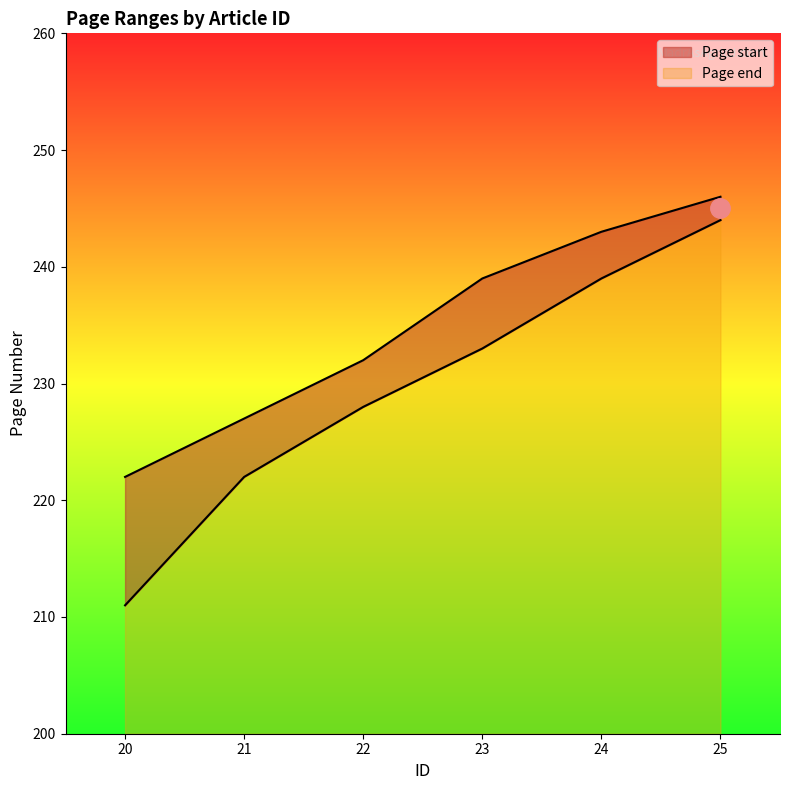

Reading left to right, extract all data points from this chart.

Page start: 211	222	228	233	239	244
Page end: 222	227	232	239	243	246